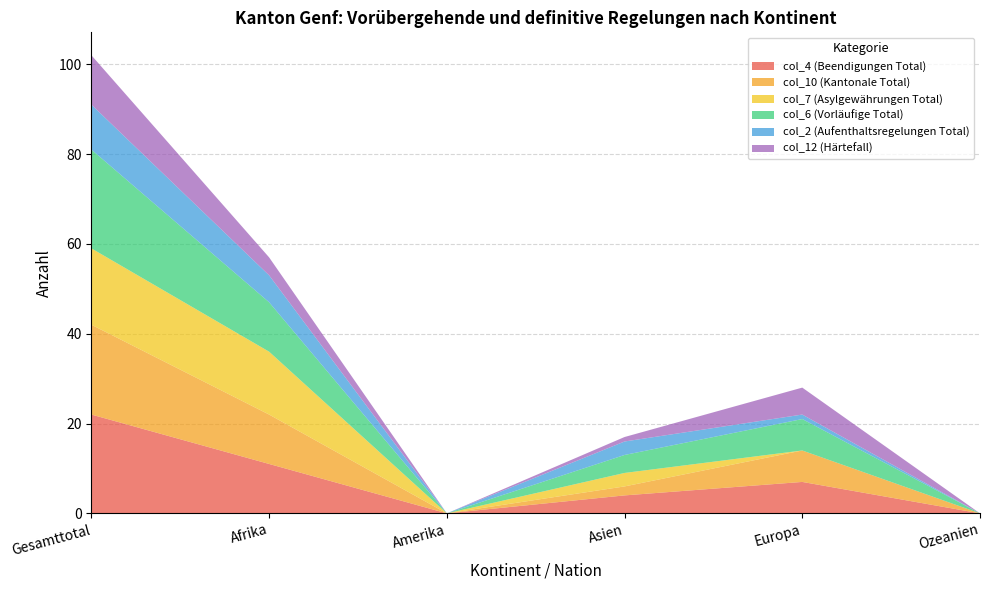

Reading left to right, list all the values displayed in this chart.

col_4 (Beendigungen Total): 22	11	0	4	7	0
col_10 (Kantonale Total): 20	11	0	2	7	0
col_7 (Asylgewährungen Total): 17	14	0	3	0	0
col_6 (Vorläufige Total): 22	11	0	4	7	0
col_2 (Aufenthaltsregelungen Total): 10	6	0	3	1	0
col_12 (Härtefall): 11	4	0	1	6	0